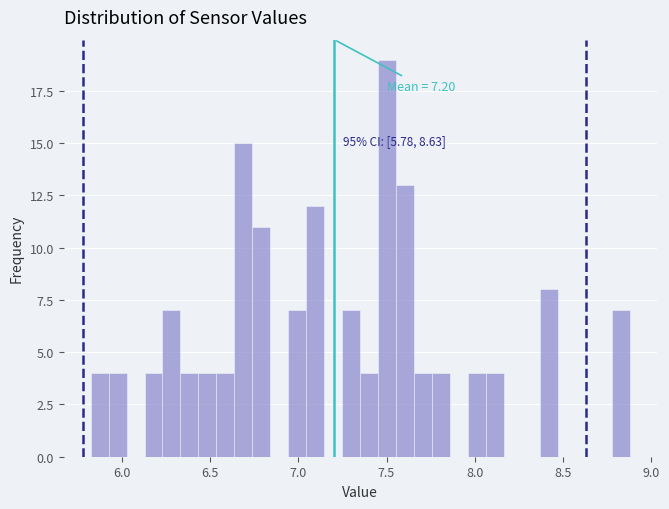

Around what value on the x-axis is the tallest bar? Give the approximate position of its centre, as read against the axis.

7.50